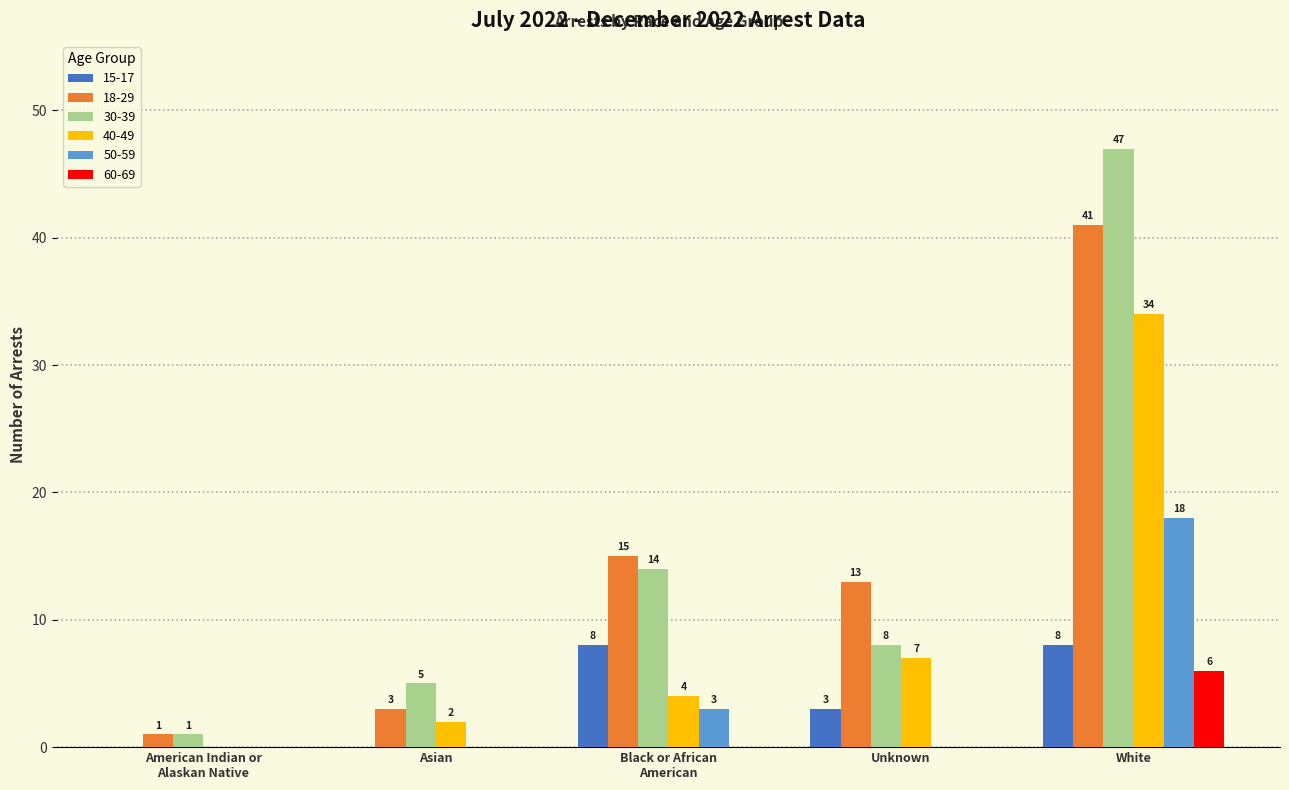

Is it true that 30-39 equals 47 at White?

True